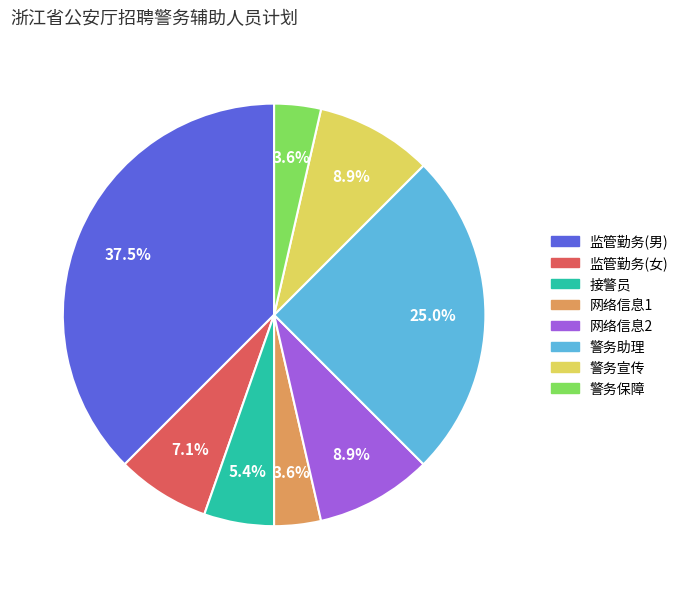

How many slices are in this pie chart?

8